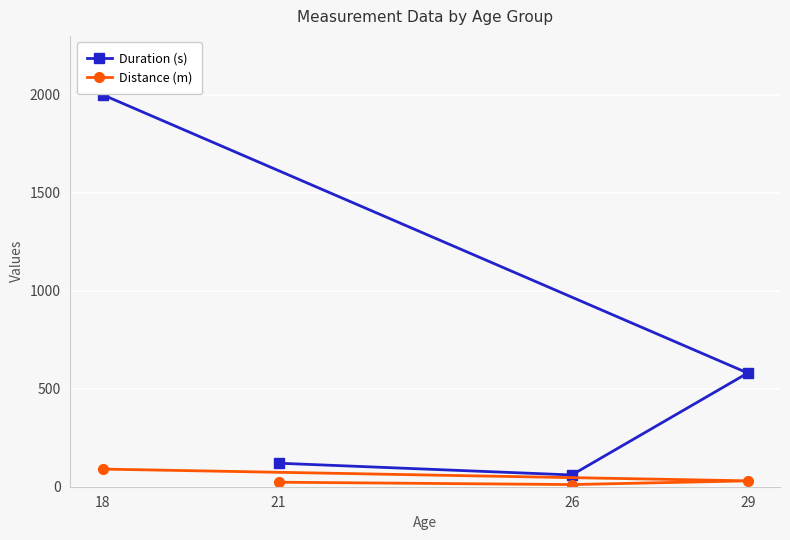

At how many categories does at least one series exceed 728?

1